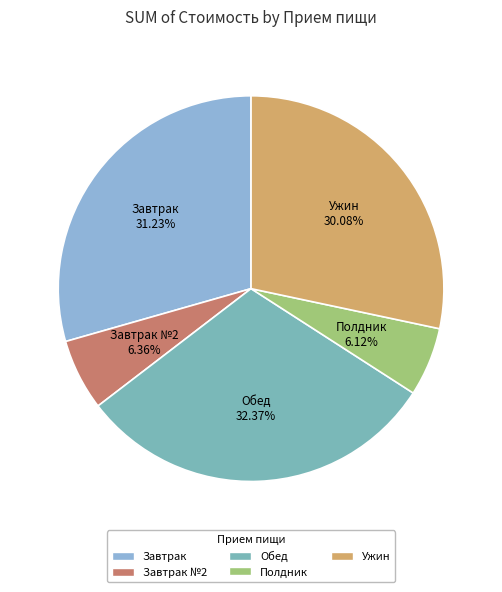

Is it true that Обед is 39% of the pie?

False